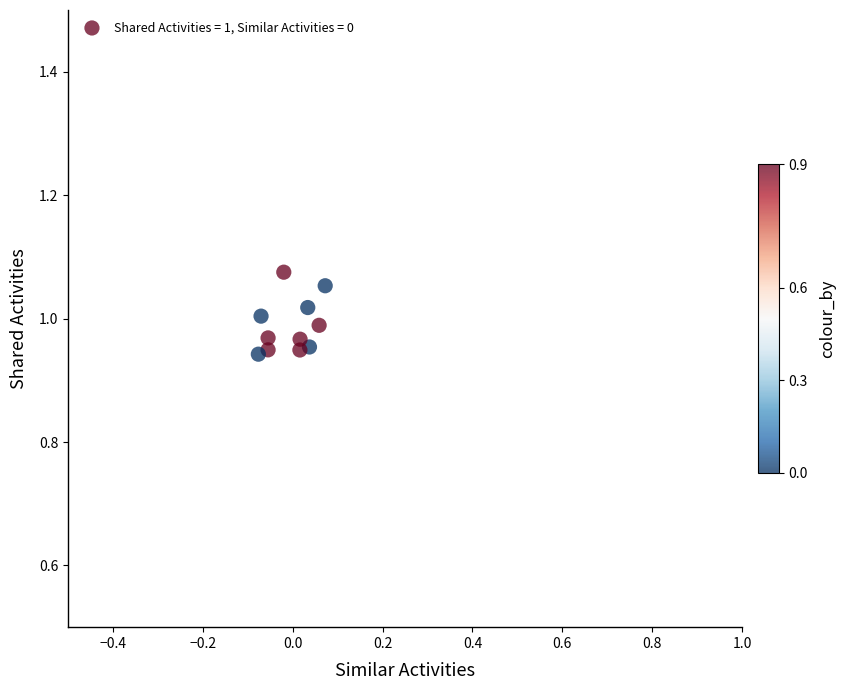

Count the number of points in this scatter plot.

11